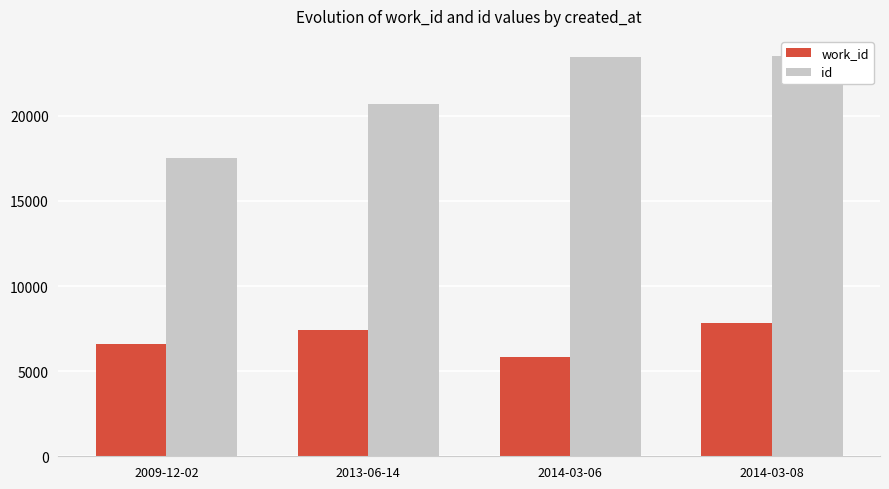

Reading right to left, extract all data points from this chart.

work_id: 2014-03-08=7830	2014-03-06=5841	2013-06-14=7439	2009-12-02=6611
id: 2014-03-08=23513	2014-03-06=23449	2013-06-14=20666	2009-12-02=17541